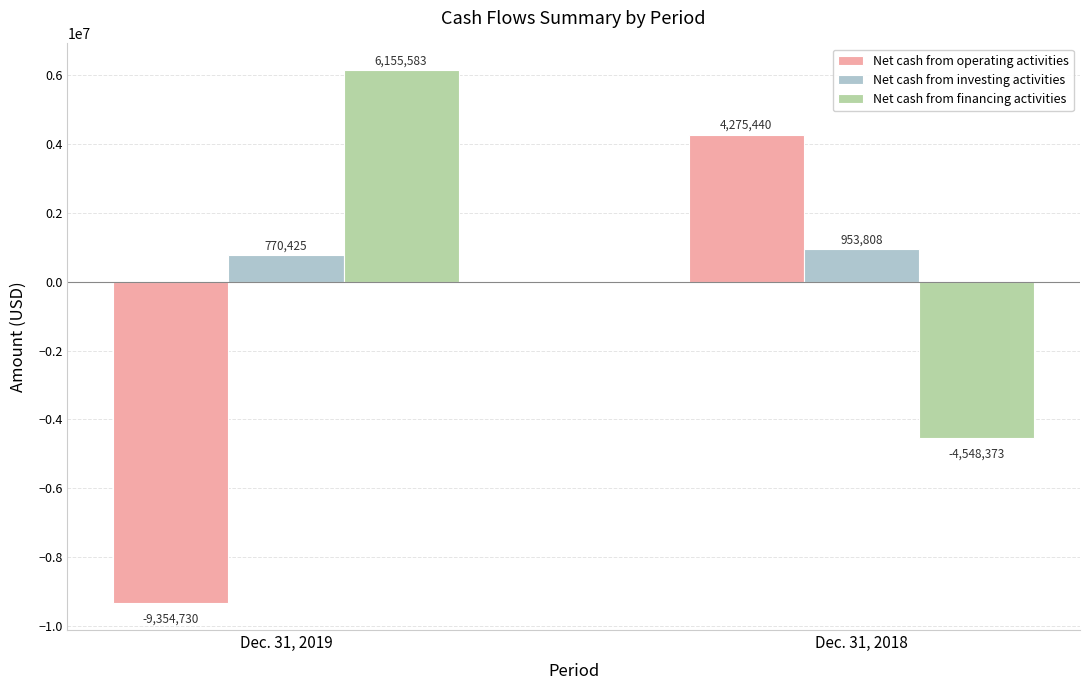

What is the sum of all Net cash from financing activities values?

1607210